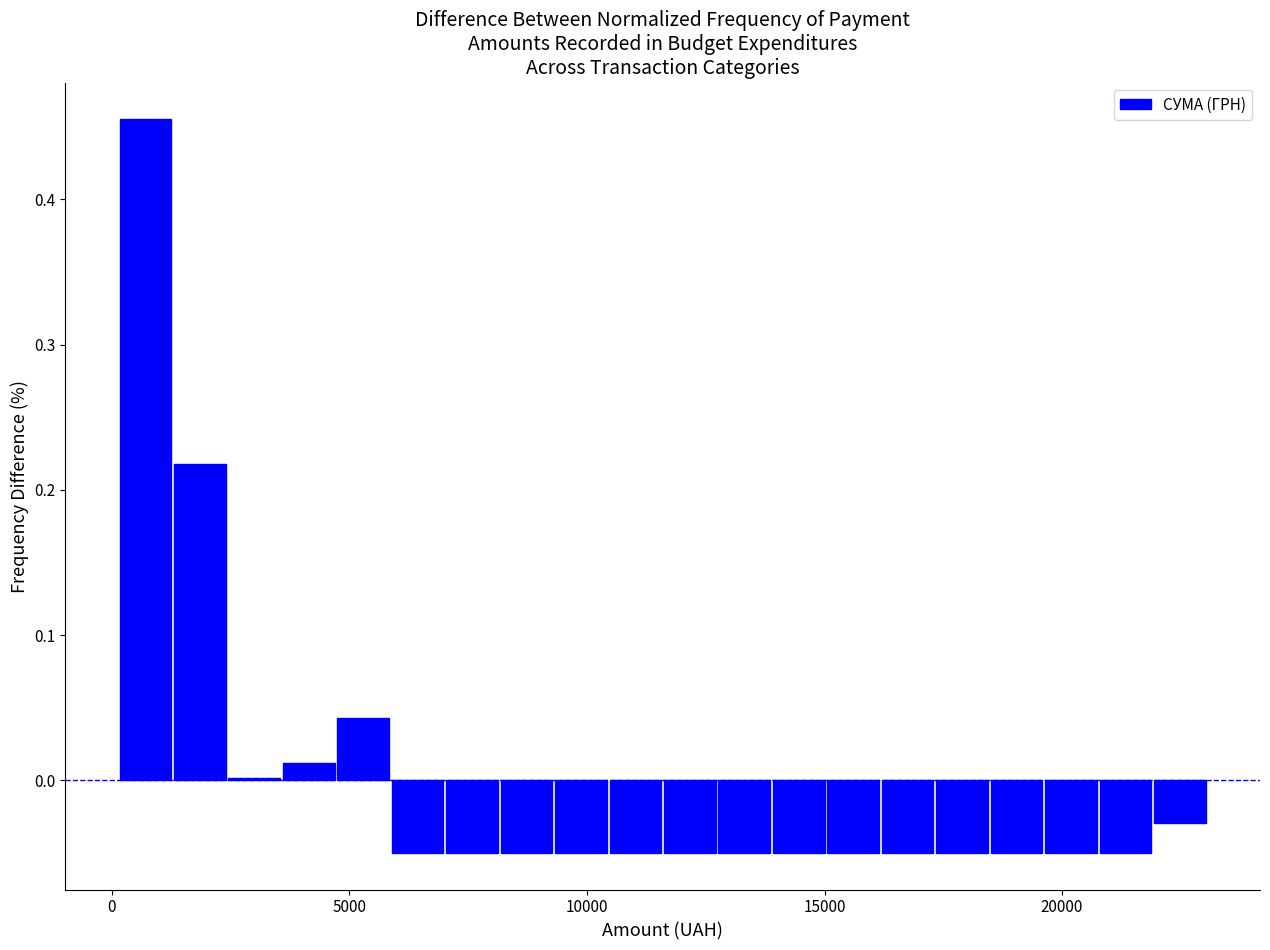

Read against the x-axis, roughly where is the centre of the tallest bar?

500